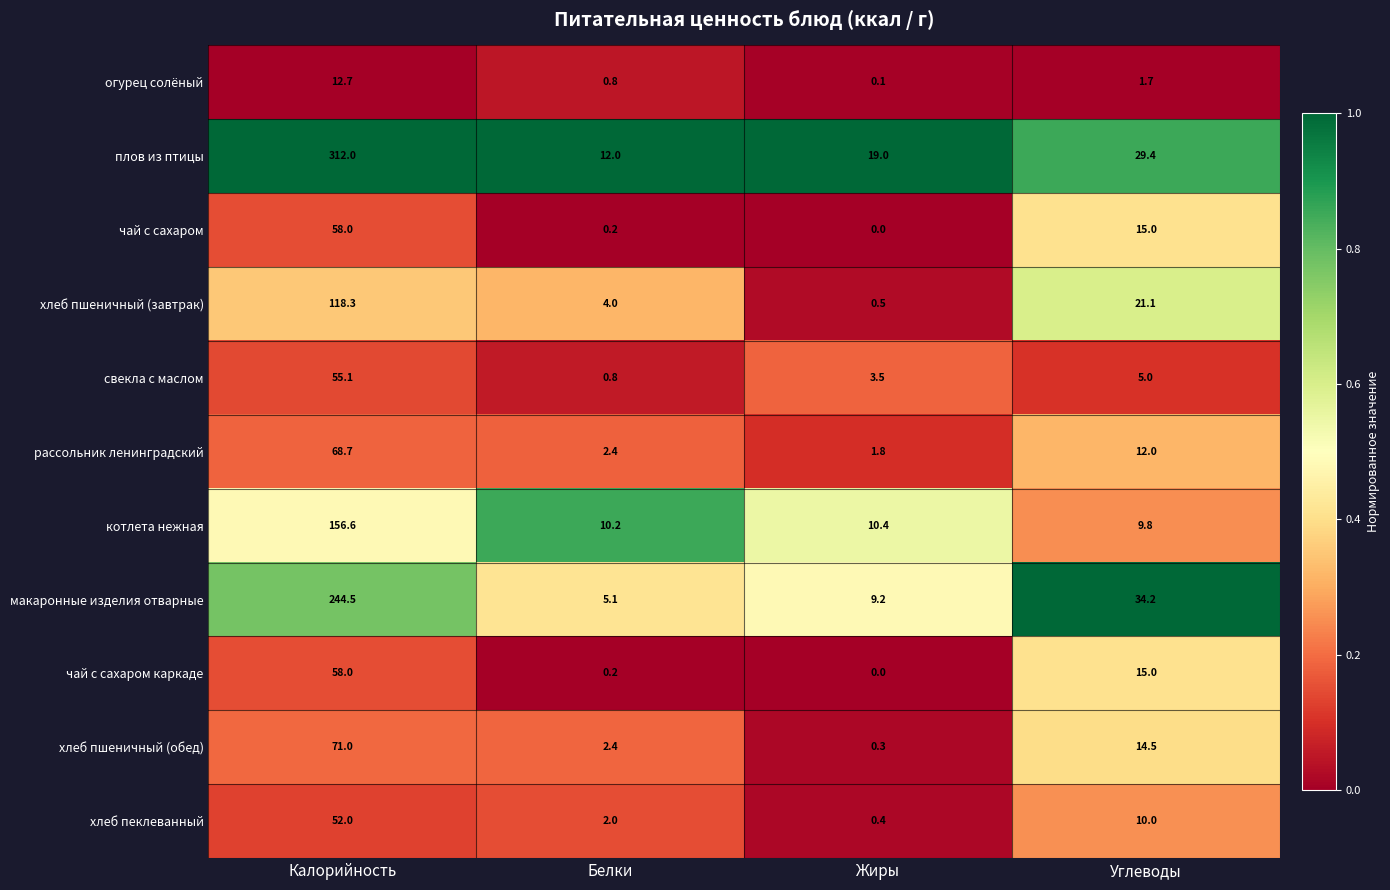

Is it true that хлеб пеклеванный equals 14.5 at Углеводы?

False